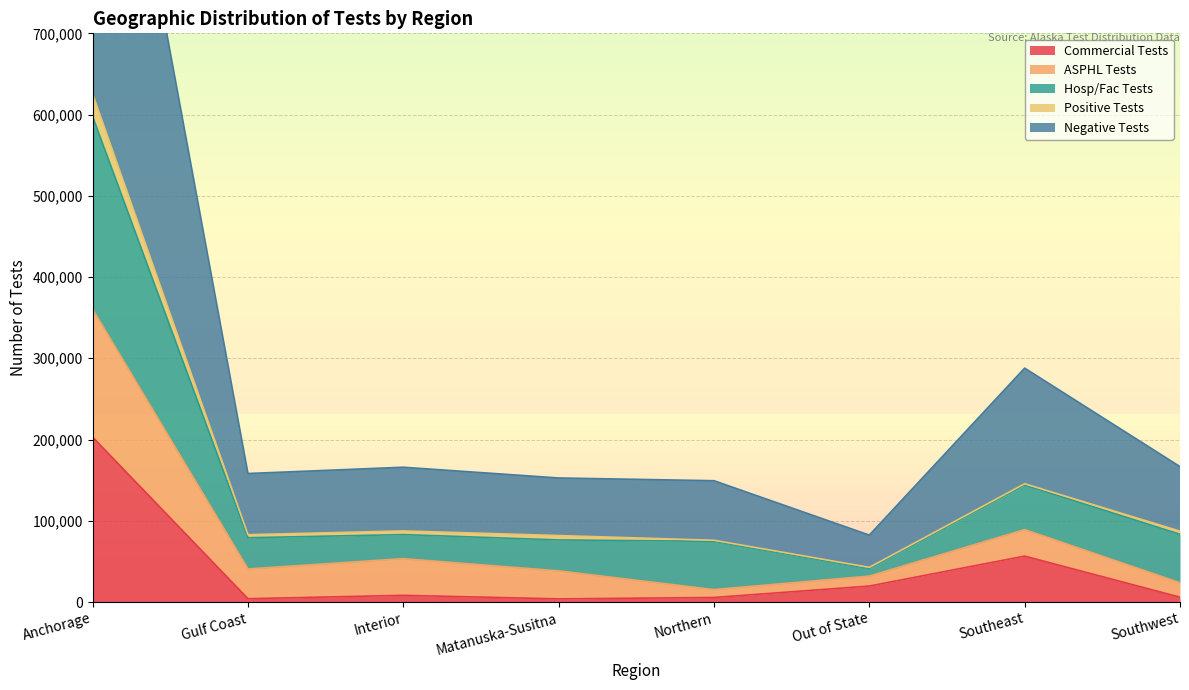

Which category has the highest value across all series?

Anchorage